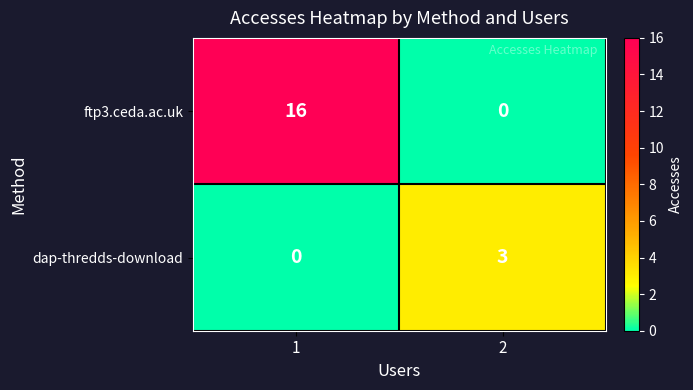

What is the sum of all ftp3.ceda.ac.uk values?

16